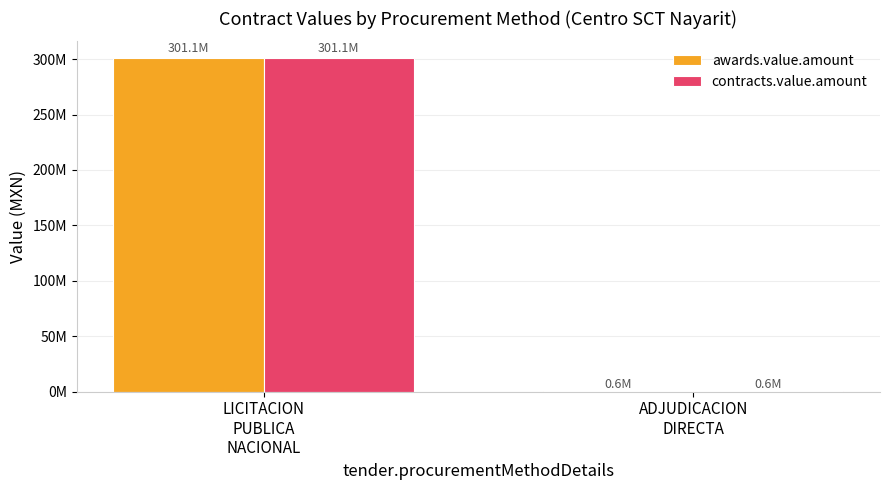

What are all the series names shown in the legend?

awards.value.amount, contracts.value.amount